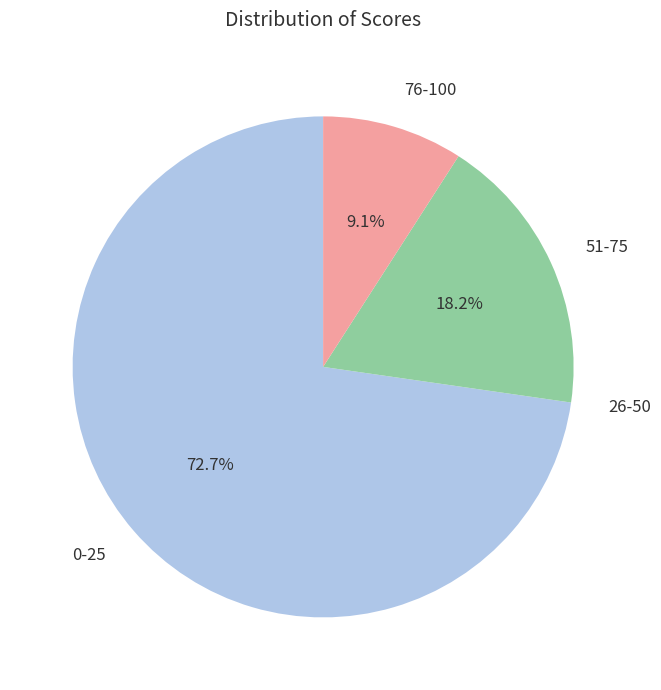

Is there any slice that represents more than half of the pie?

Yes